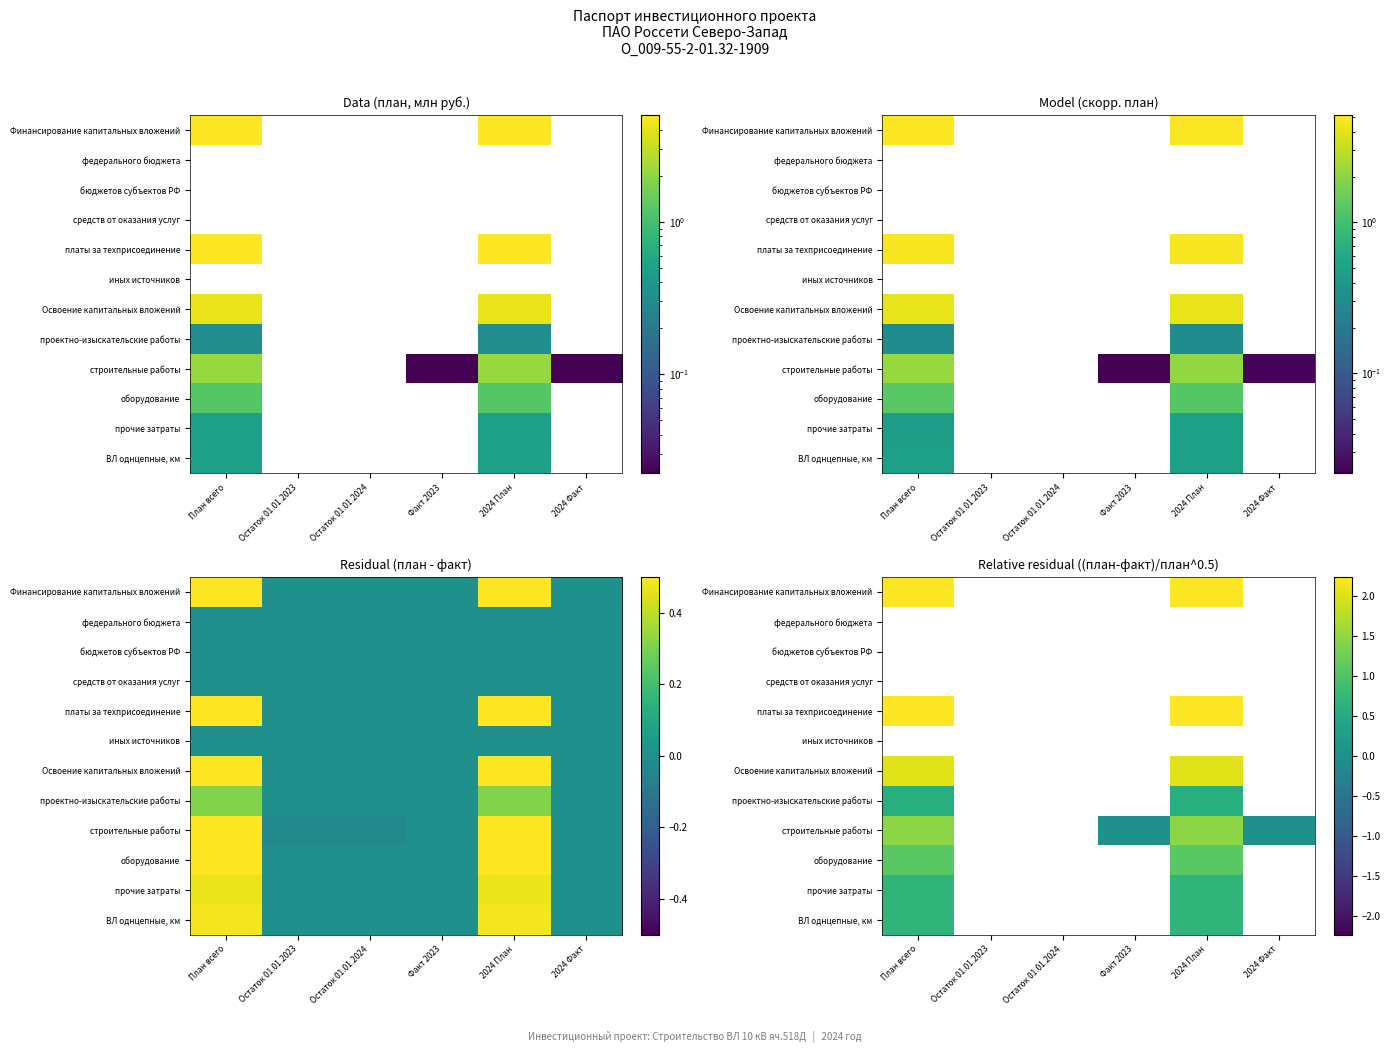

Between Факт 2023 and План всего, which is larger?

План всего